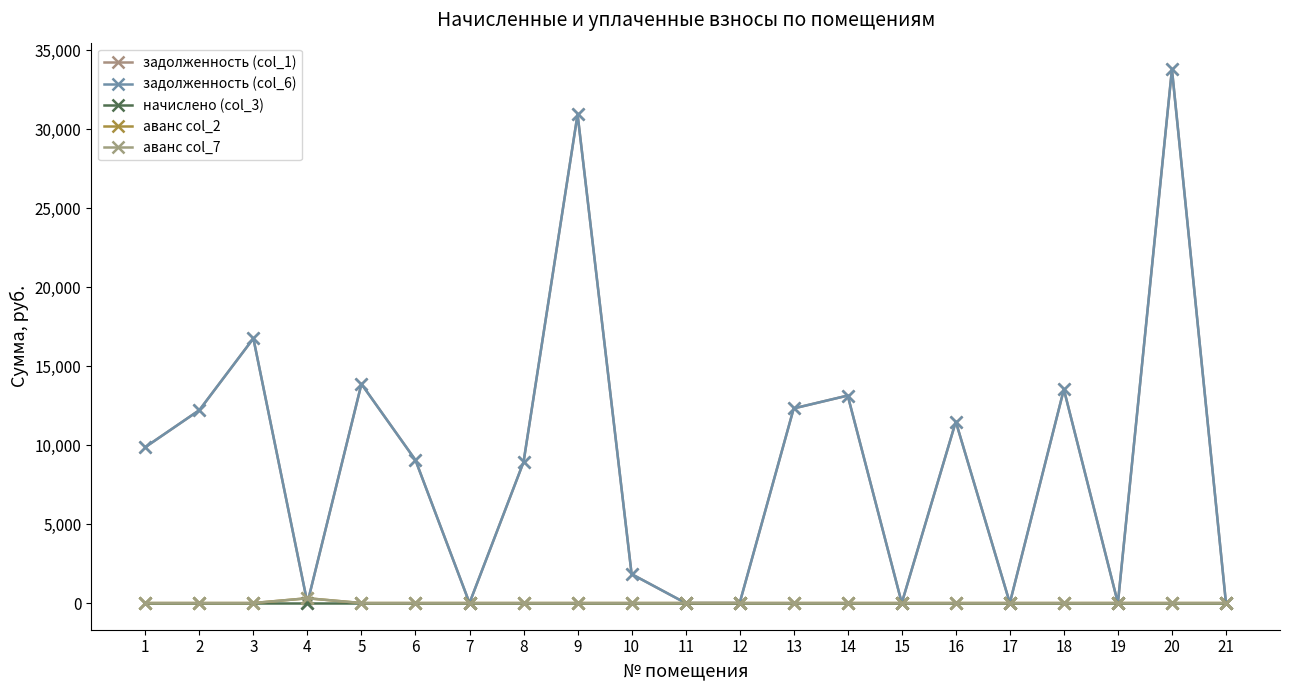

The value of аванс col_2 at 5 is 0.0. True or false?

True